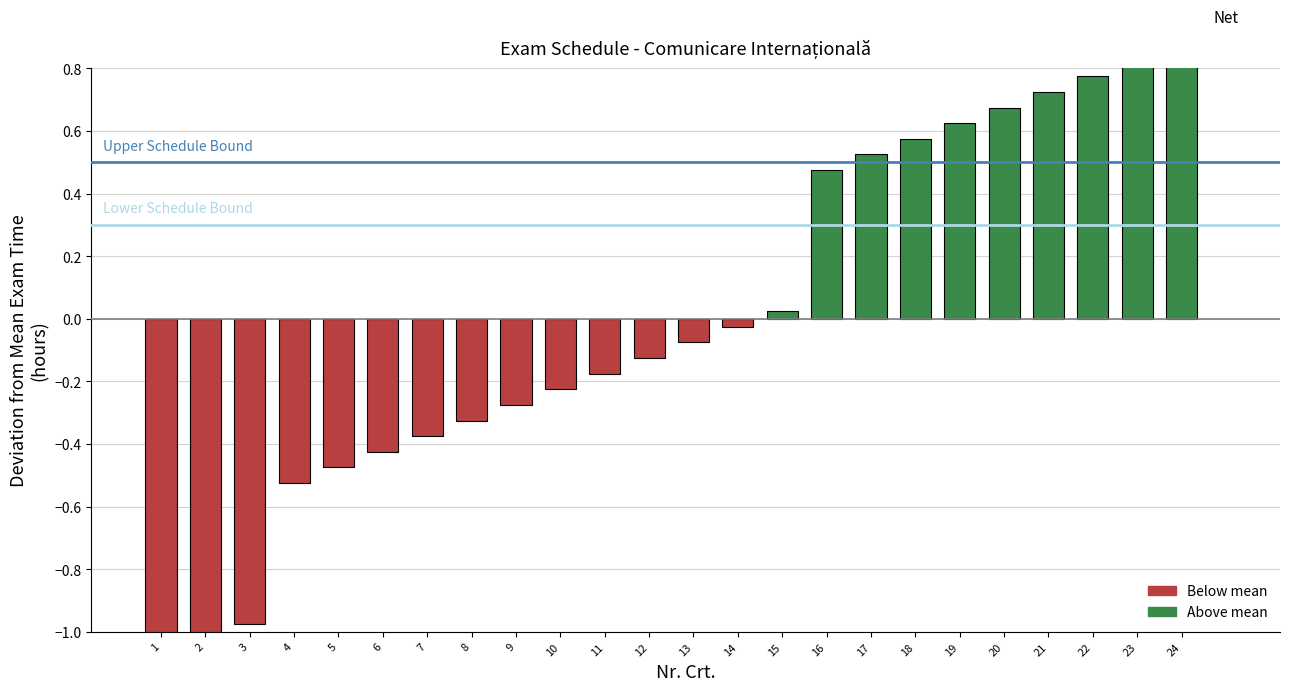

What is the smallest value displayed?

-1.1